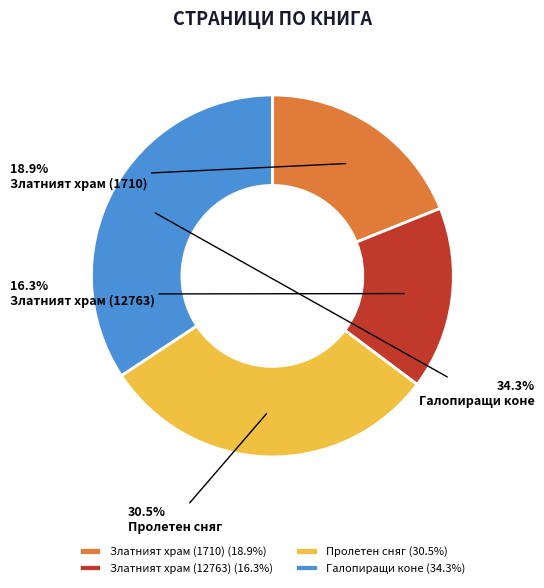

Rank the categories by value from lowest to highest.

Златният храм (12763), Златният храм (1710), Пролетен сняг, Галопиращи коне